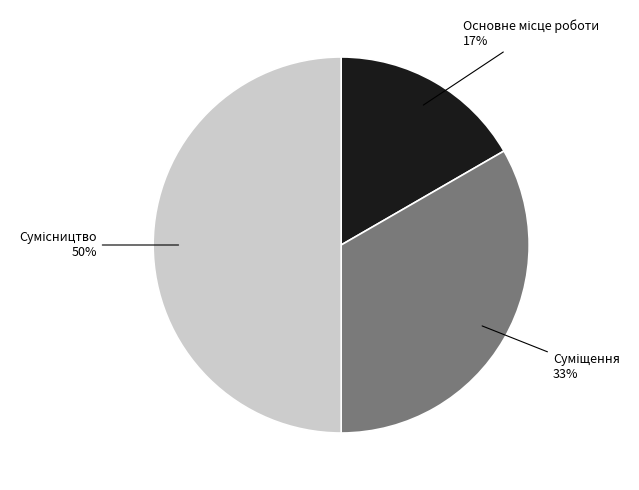

To the nearest percent, what is the average slice percentage?

33%